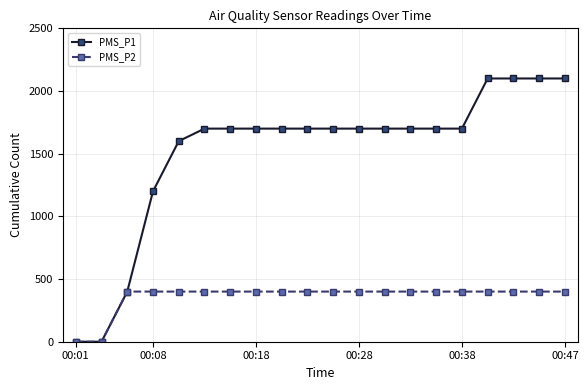

List the series in order of their overall mean, highest first.

PMS_P1, PMS_P2